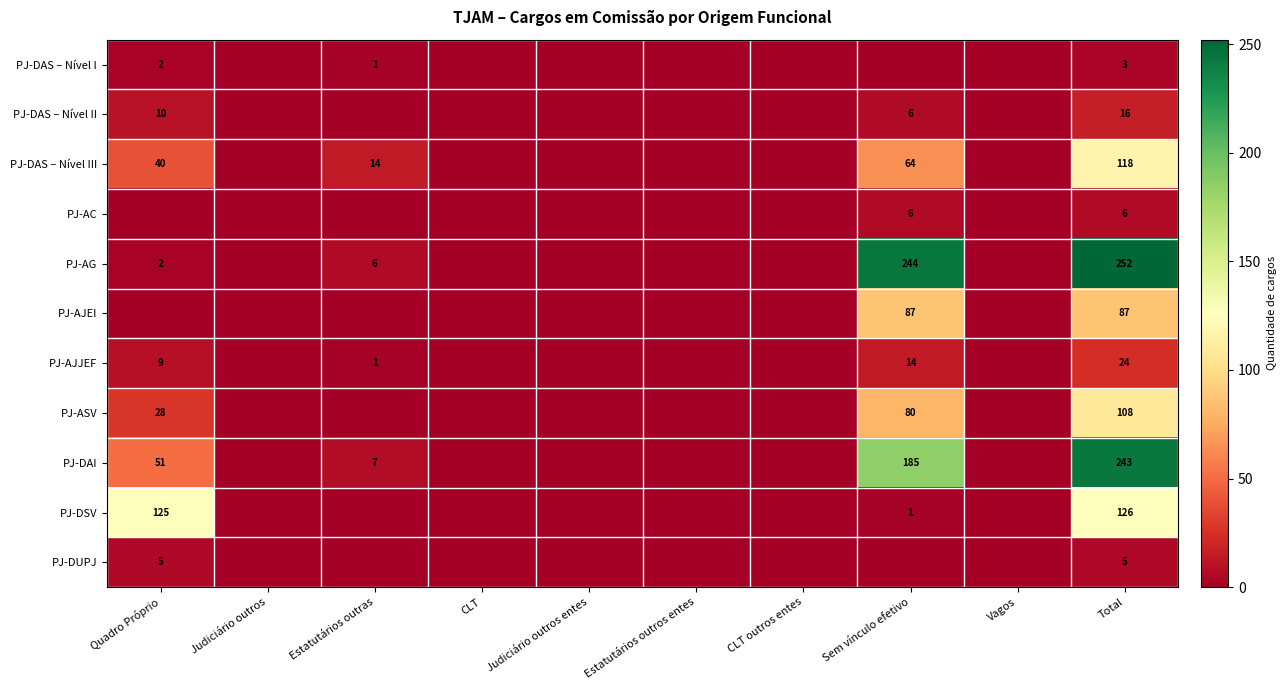

At Total, list the series in order from smallest to largest.

PJ-DAS – Nível I, PJ-DUPJ, PJ-AC, PJ-DAS – Nível II, PJ-AJJEF, PJ-AJEI, PJ-ASV, PJ-DAS – Nível III, PJ-DSV, PJ-DAI, PJ-AG